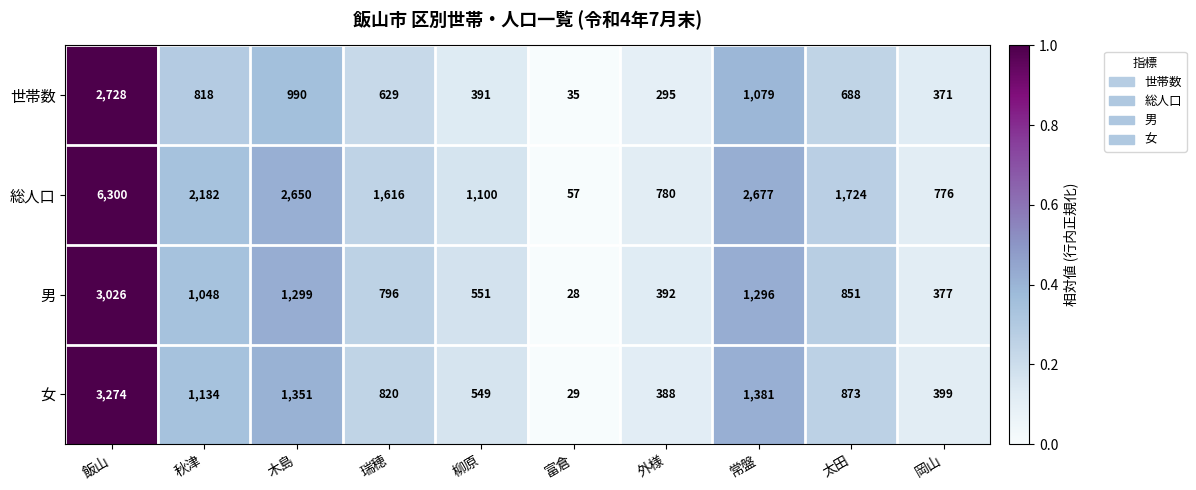

Between 富倉 and 太田, which series saw the biggest shift?

総人口